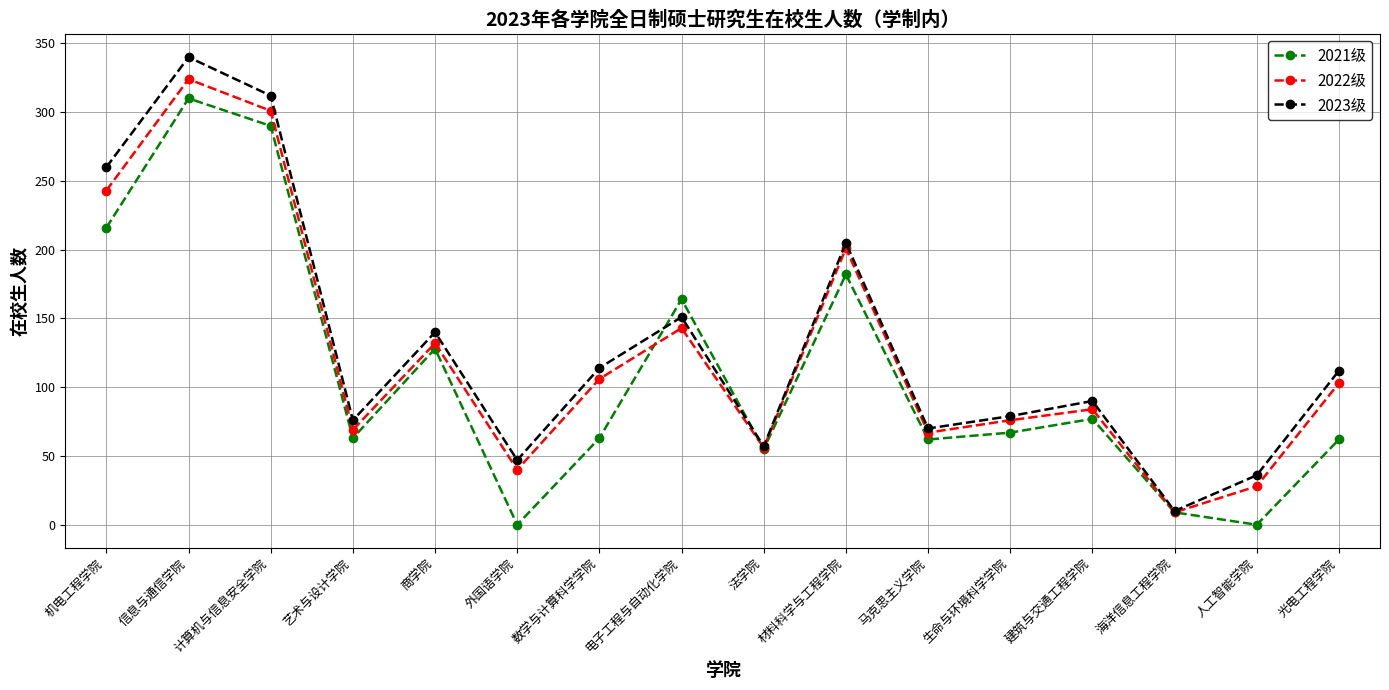

Which category has the highest value across all series?

信息与通信学院